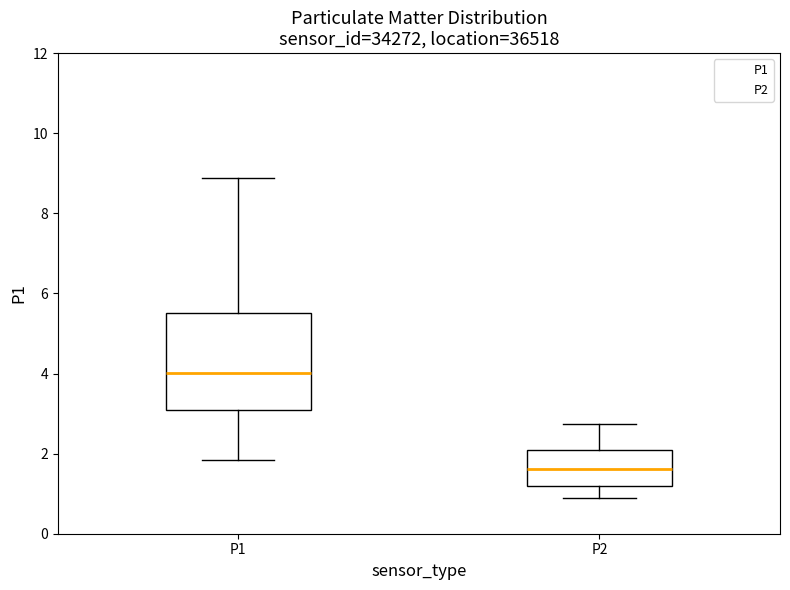

Reading left to right, read every box against the y-axis: the position of its median line, the range the box covers, and the ends of its whiskers. The values are not printed on the chart, so give them approximately, as read against the axis.

P1: median 4.0, box 3.0 to 5.6, whiskers 1.8 to 8.8
P2: median 1.6, box 1.2 to 2.0, whiskers 1.0 to 2.8